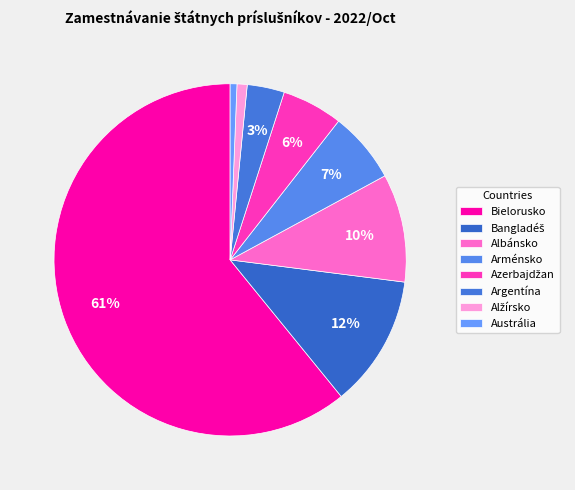

Combined, what portion of the pie is Bielorusko and Austrália?

61.5%